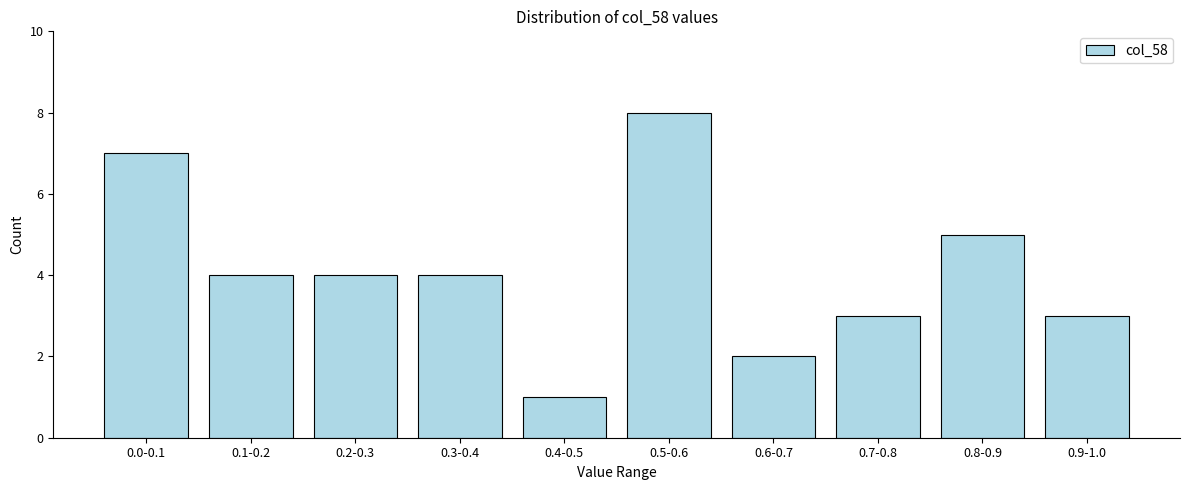

Reading left to right, extract all data points from this chart.

0.0-0.1=7	0.1-0.2=4	0.2-0.3=4	0.3-0.4=4	0.4-0.5=1	0.5-0.6=8	0.6-0.7=2	0.7-0.8=3	0.8-0.9=5	0.9-1.0=3